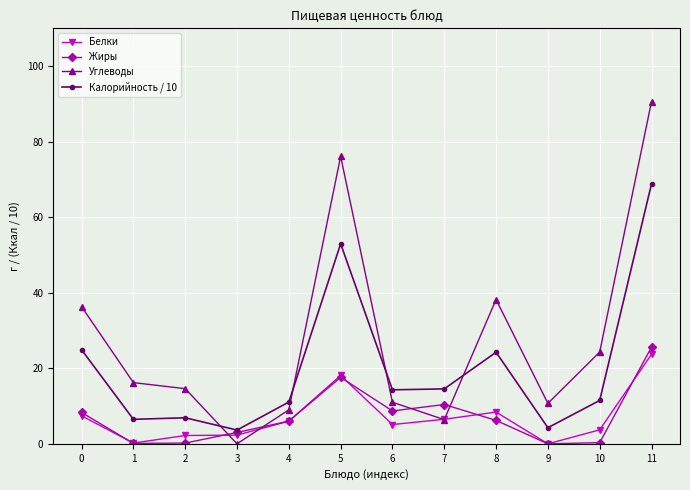

True or false: Жиры has more than 0 points higher than both neighbors.

True